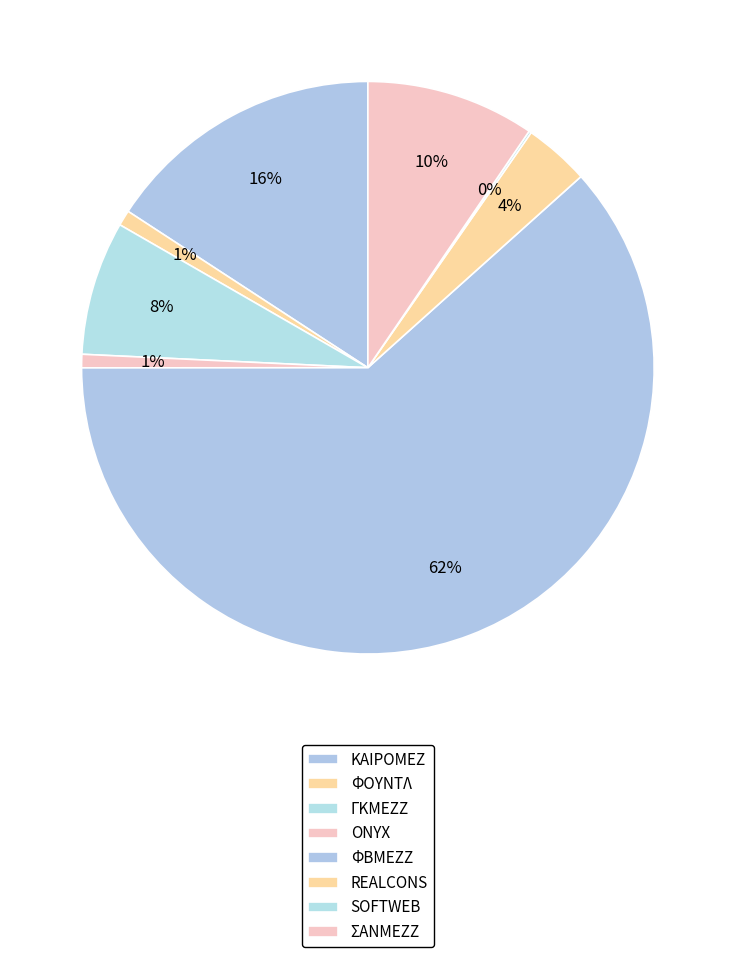

What is the ratio of the value at ΦΒΜΕΖΖ to the value at SOFTWEB?

457.5